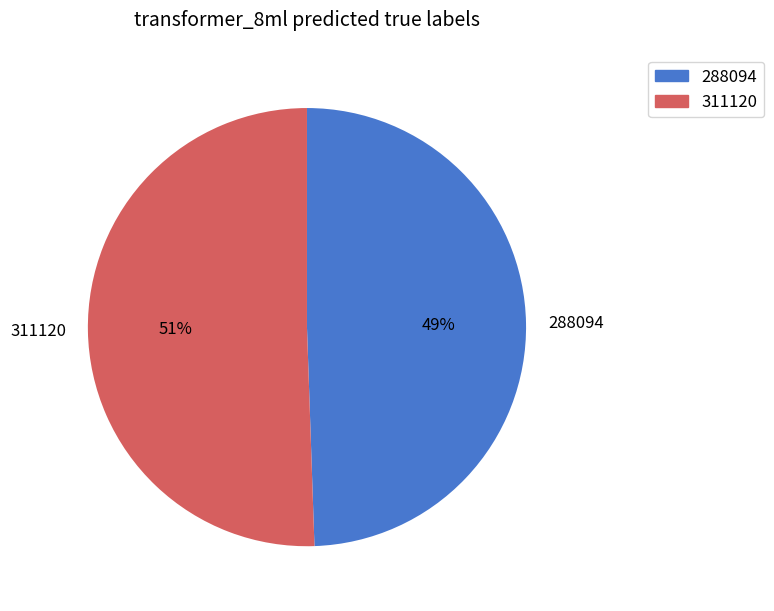

To the nearest percent, what is the combined percentage of 288094 and 311120?

100%